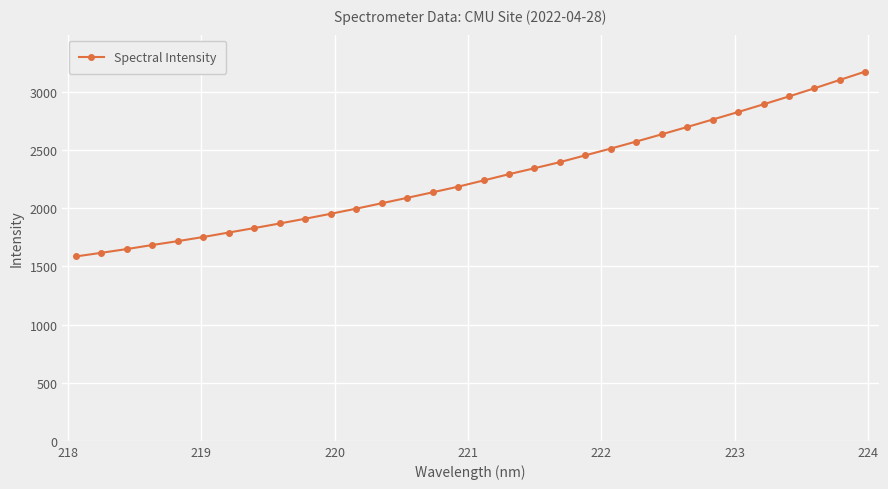

What is the difference between the maximum and minimum values?

1590.6